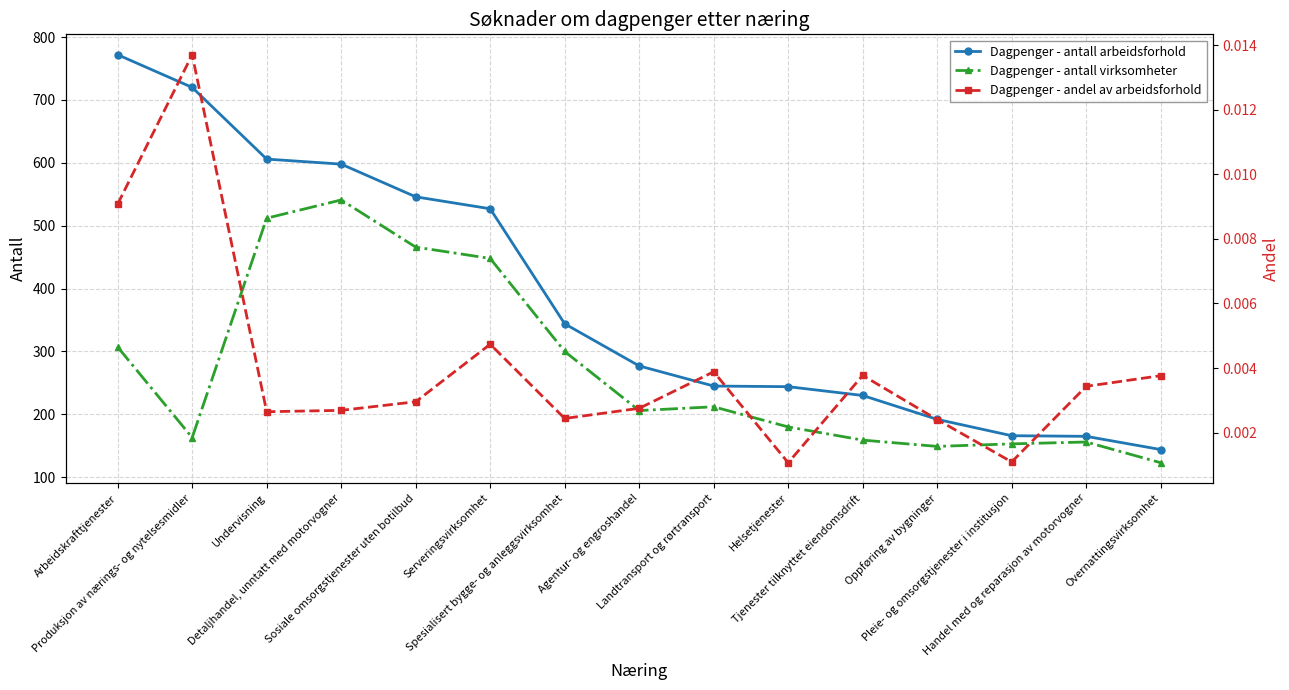

What is the value of the Dagpenger - antall virksomheter point at the 9th from the left?

212